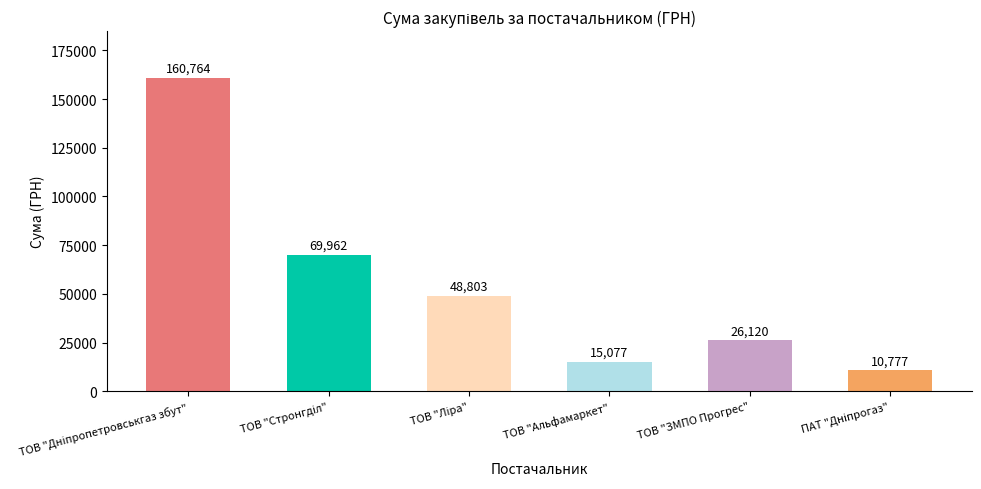

Is it true that the value at ТОВ "ЗМПО Прогрес" is 26120.0?

True